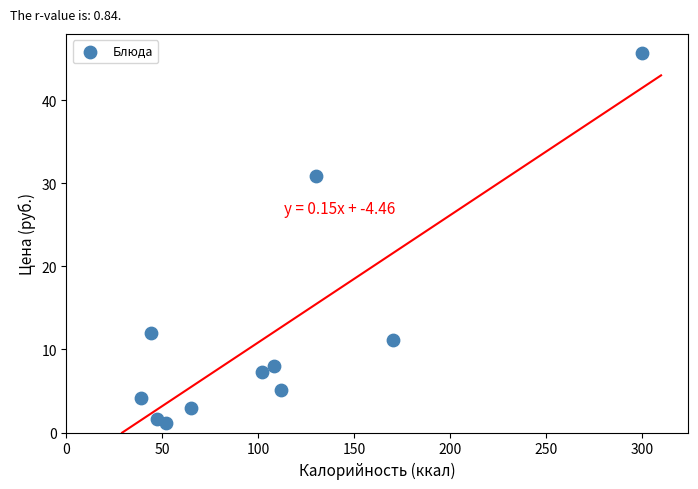

What is the average Y value?

11.8